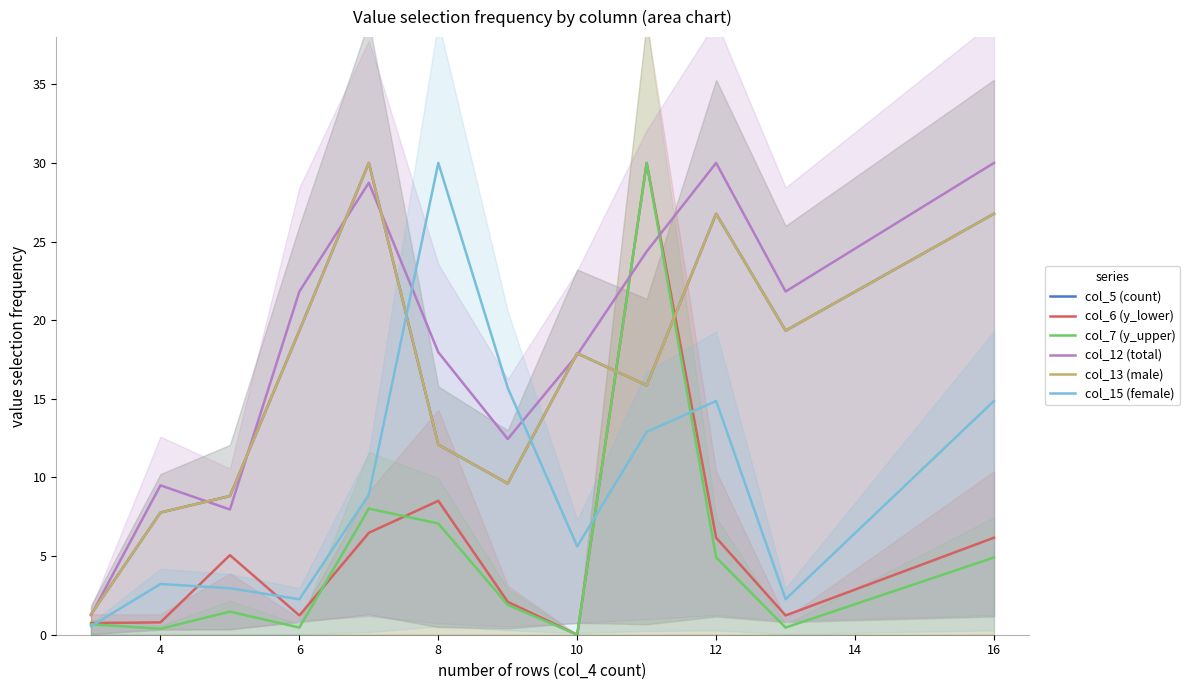

Does the chart have visible grid lines?

No